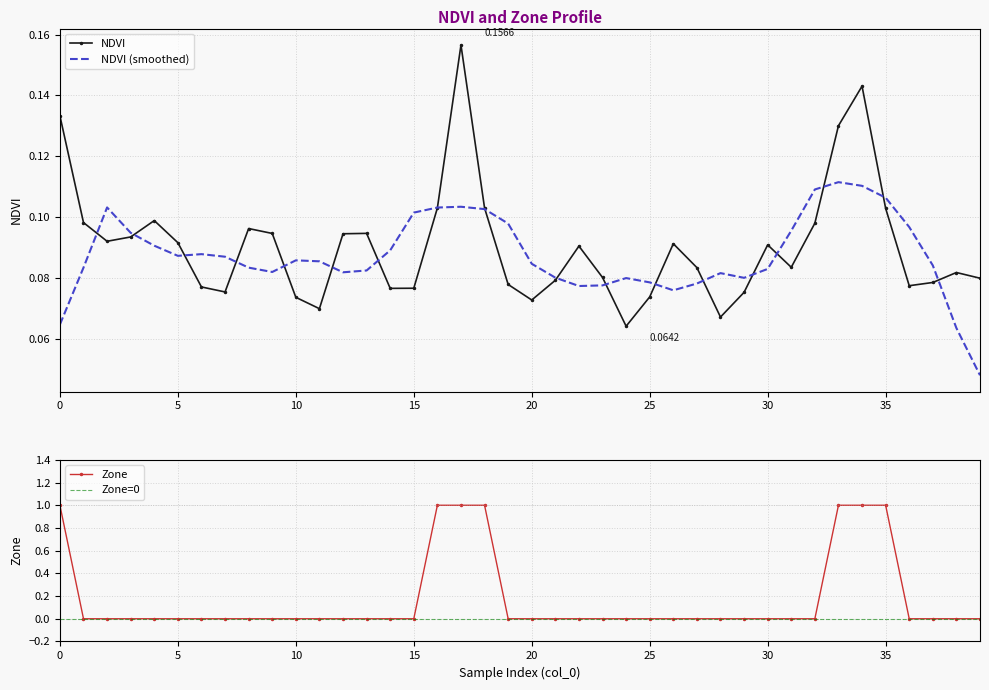

What is the total value across all series at 38?

0.1